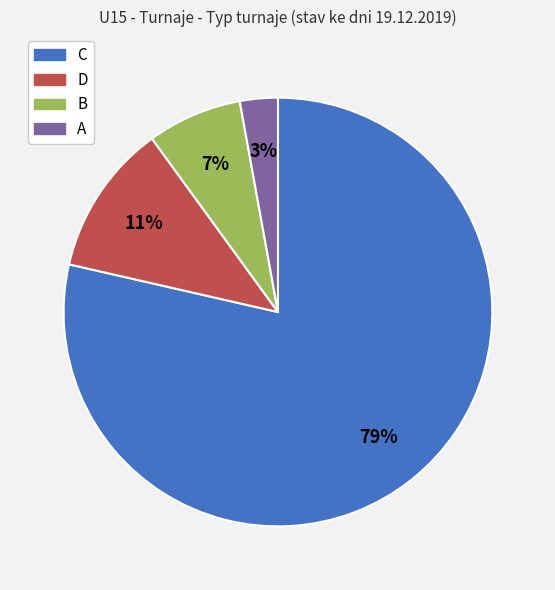

Which slice represents more than half of the pie?

C